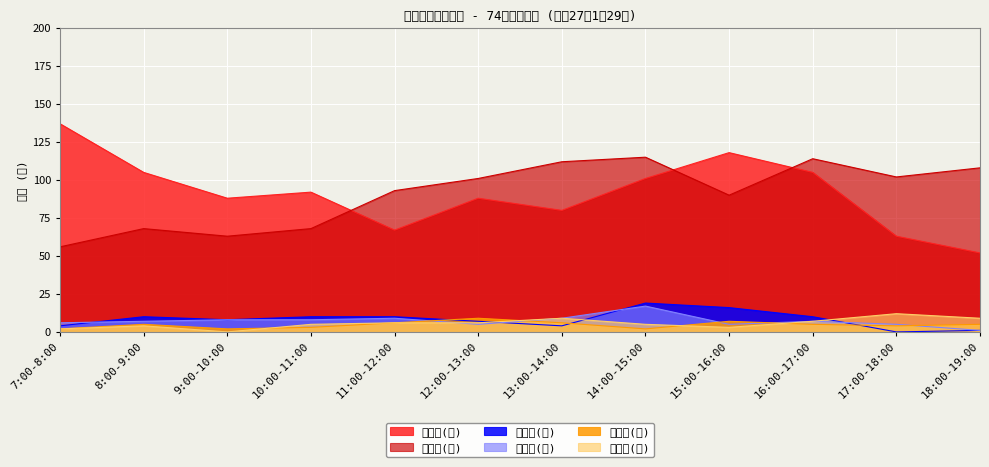

Where does the 大型車(入) series first go above 10?

14:00-15:00